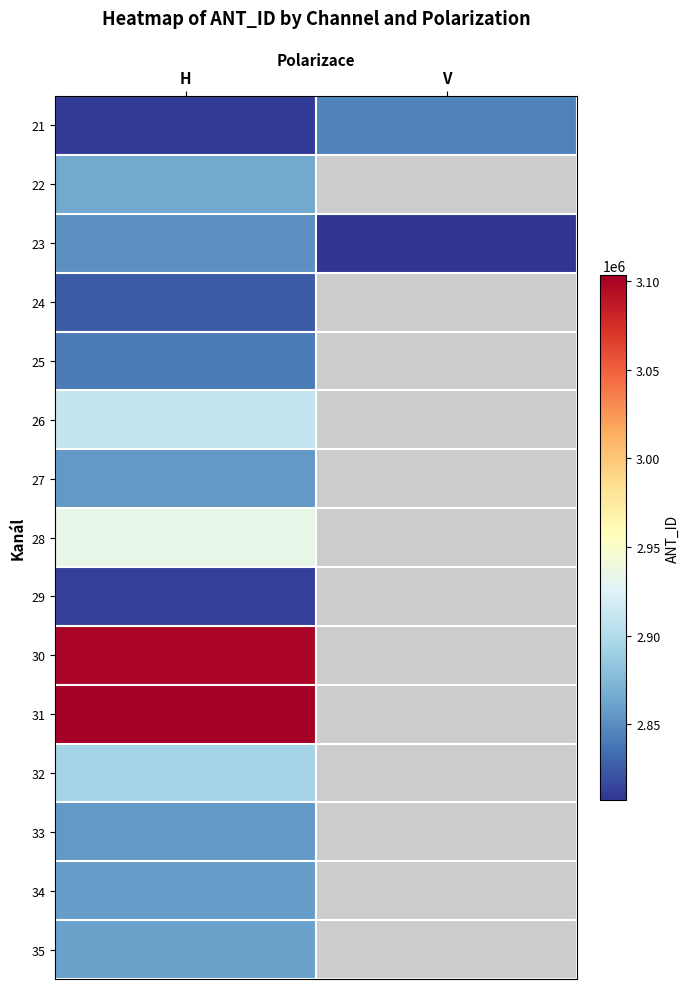

What is the difference between the highest and lowest values at H?

293494.0